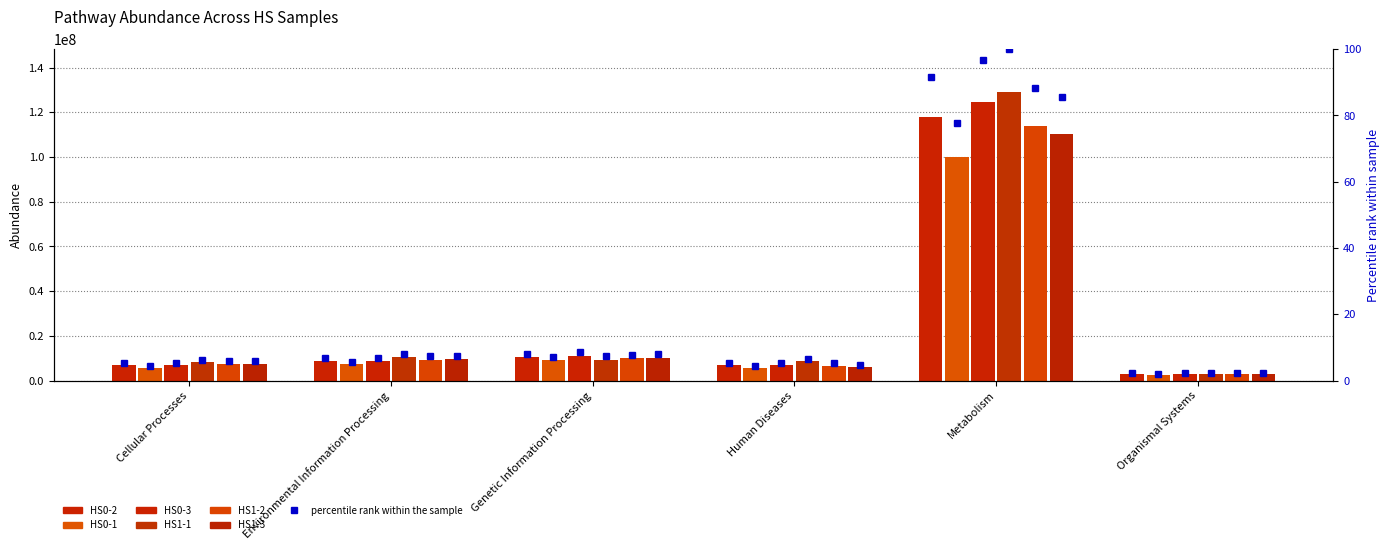

Is the value of HS1-3 at Cellular Processes greater than the value of HS0-2 at Metabolism?

No